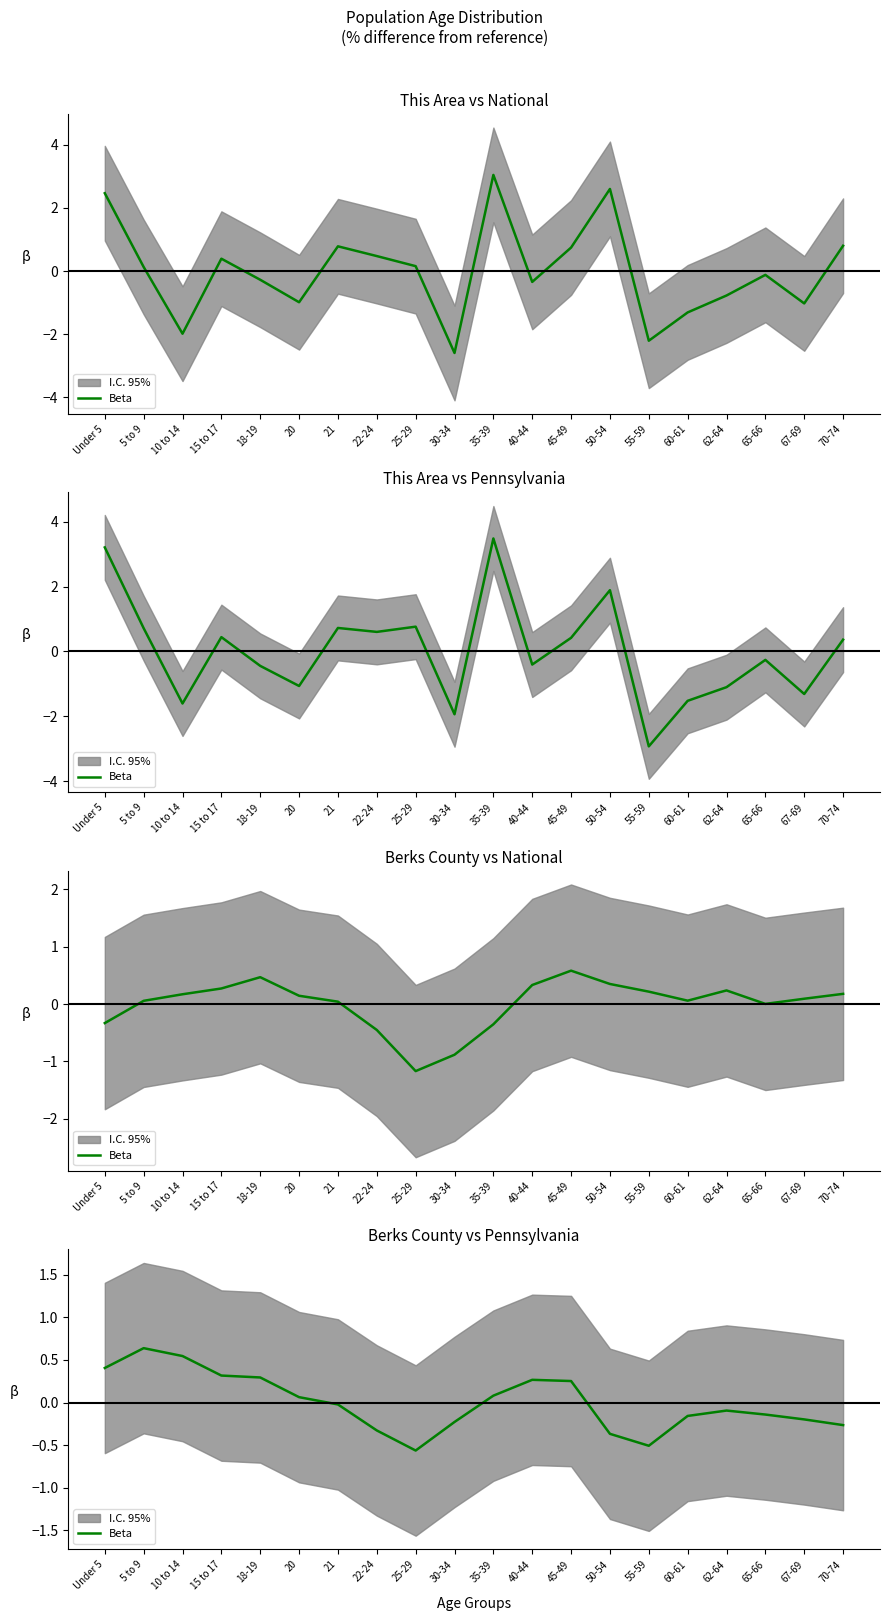

What is the label of the 2nd point from the left?

5 to 9